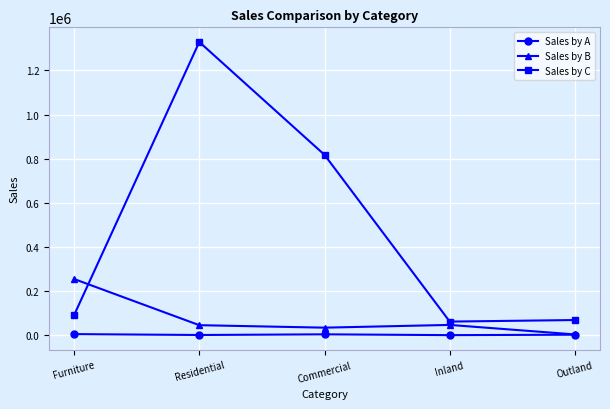

What is the sum of all Sales by B values?

384621